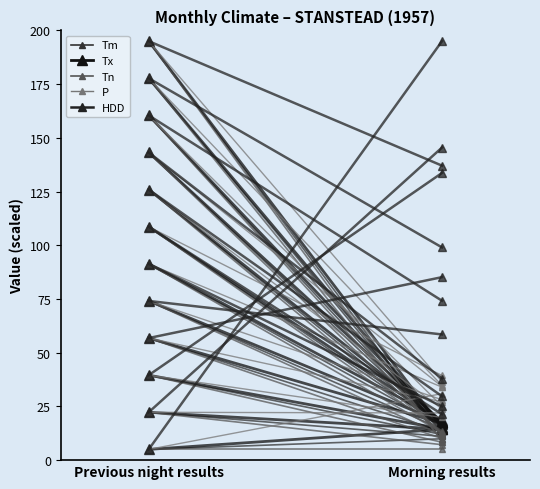

What is the value of the Tm point at the 2nd from the left?

9.9